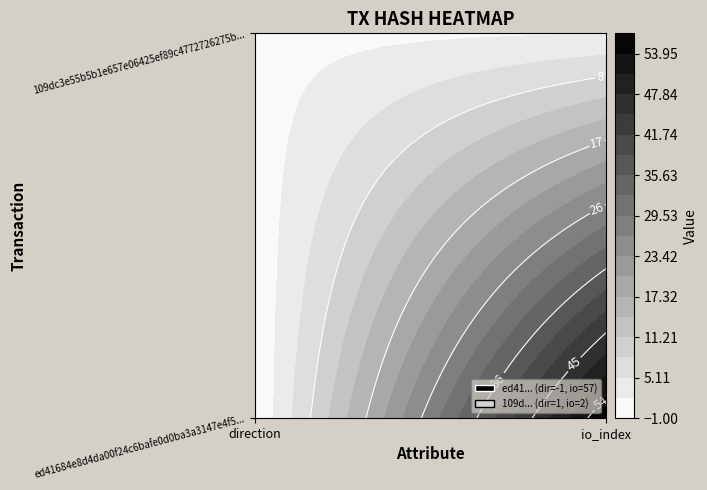

Between direction and io_index, which is larger?

io_index